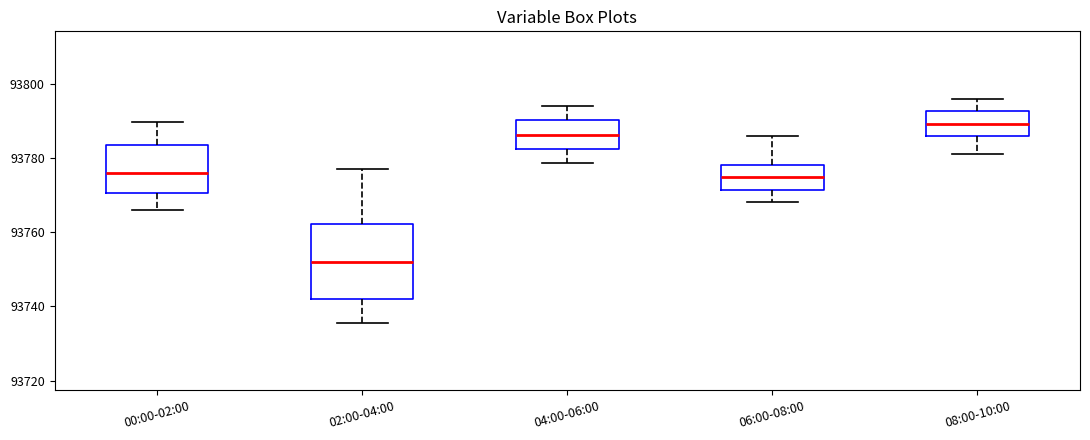

Which box is the tallest, from its lower edge to its upper edge?

02:00-04:00